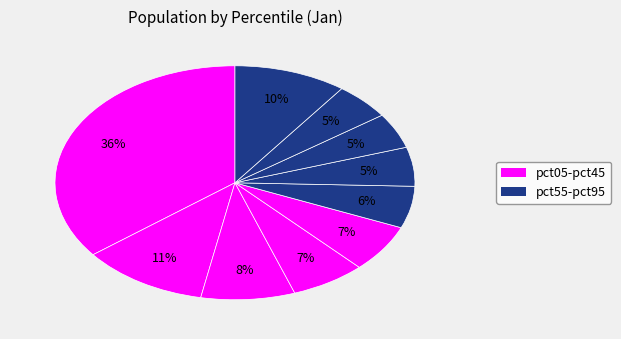

How many segments does this pie chart have?

10